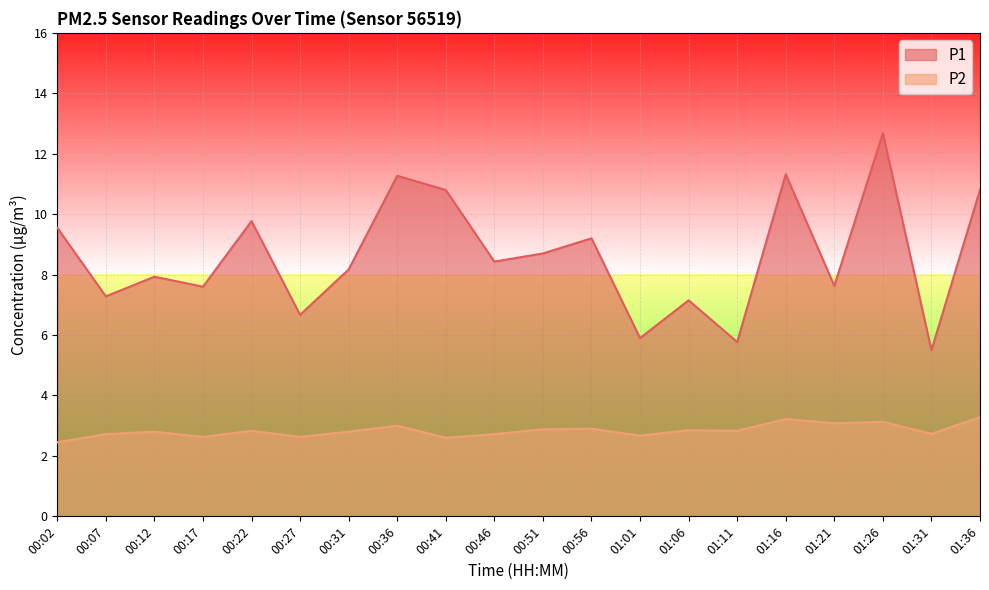

What is the difference between the P1 values at 00:36 and 00:56?

2.1